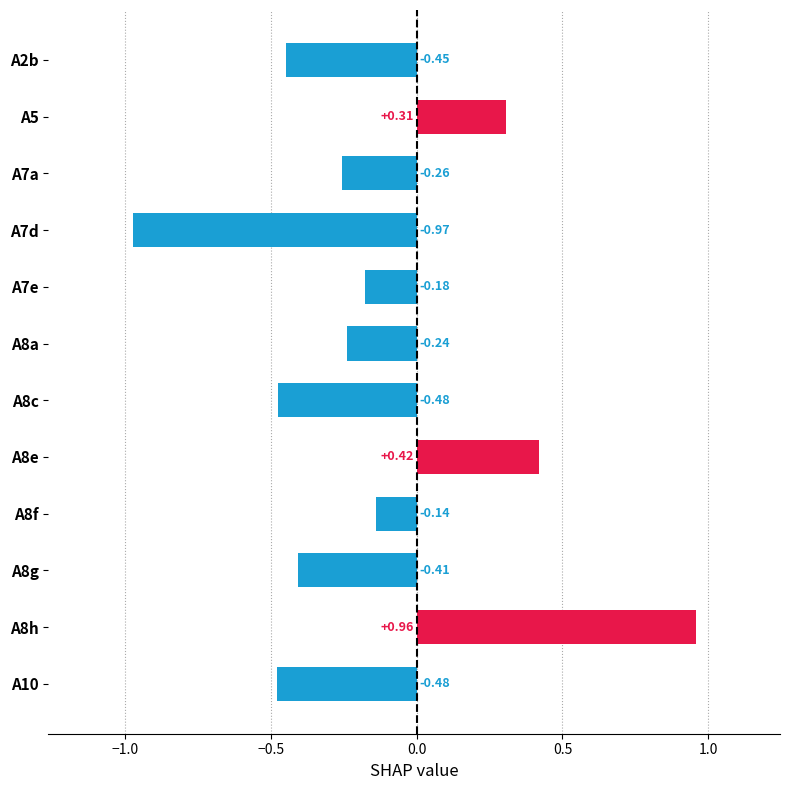

Where is the data nearest to the value 0?

A8f